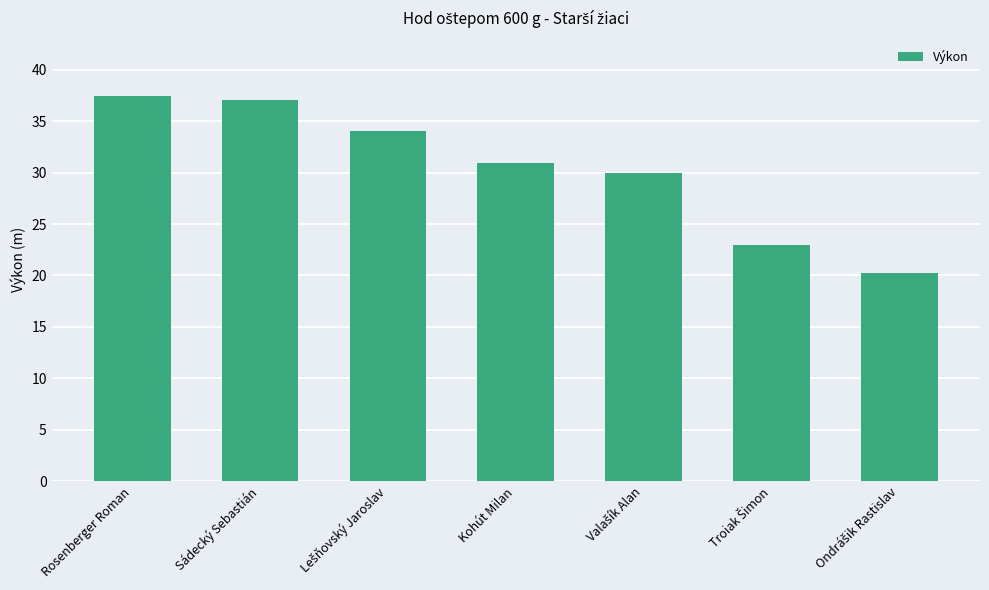

What is the ratio of the value at Sádecký Sebastián to the value at Rosenberger Roman?

1.0